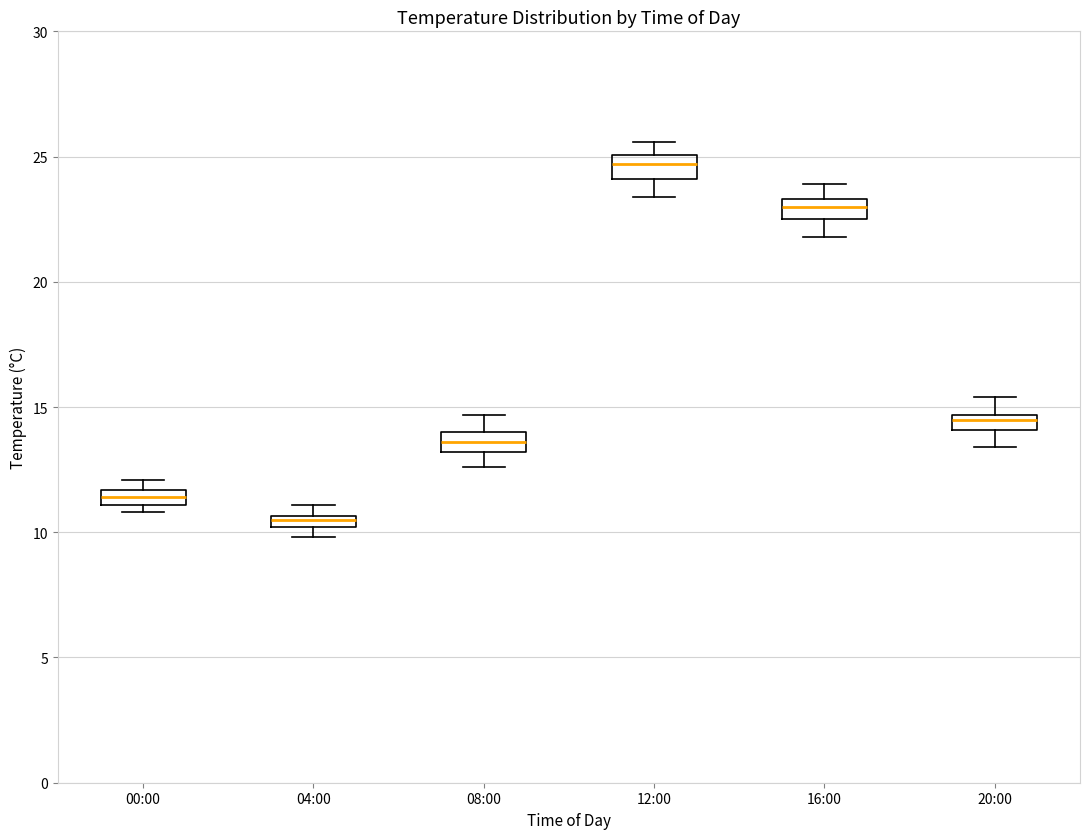

Which box's median line is the lowest?

04:00